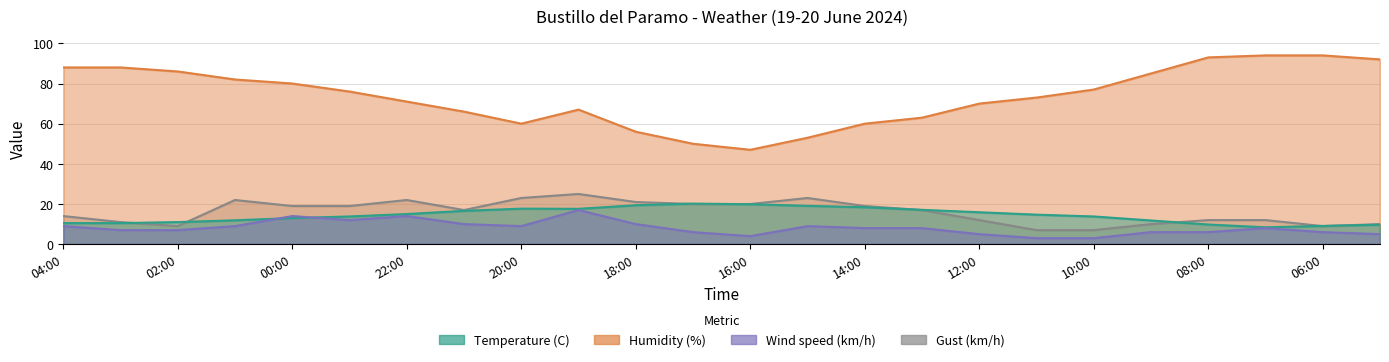

At which label does Wind speed (km/h) first exceed 8?

04:00